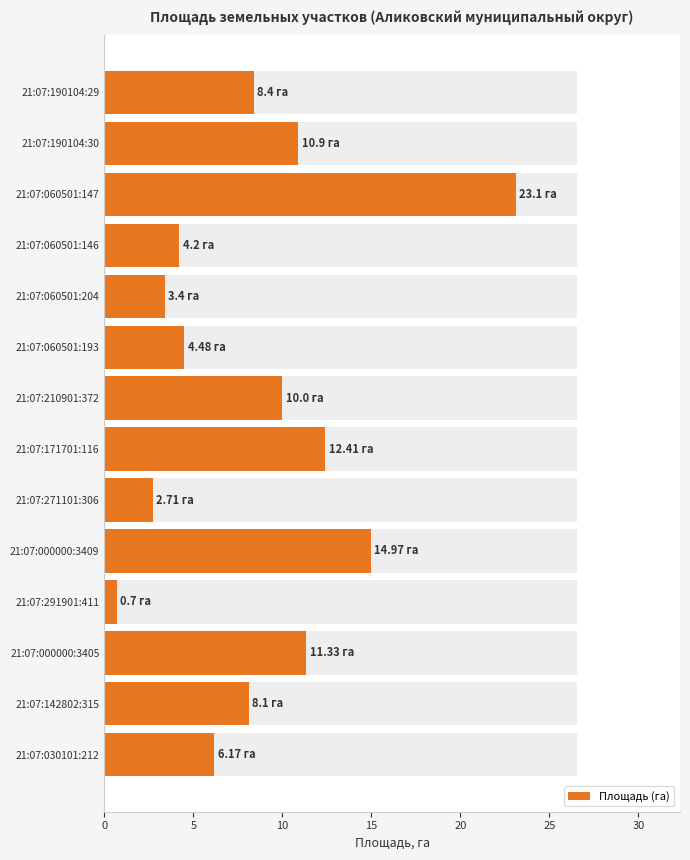

What is the ratio of the value at 21:07:291901:411 to the value at 21:07:000000:3405?

0.1